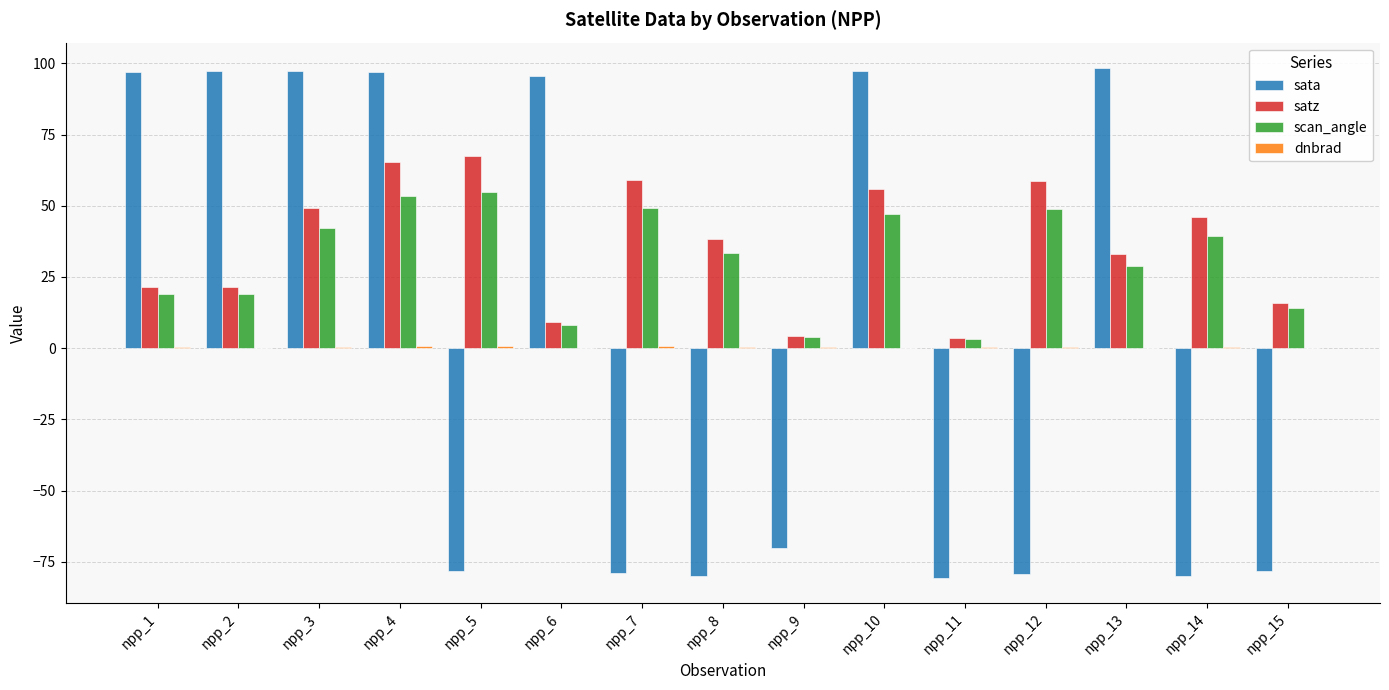

At which category is the sum across all series the highest?

npp_4